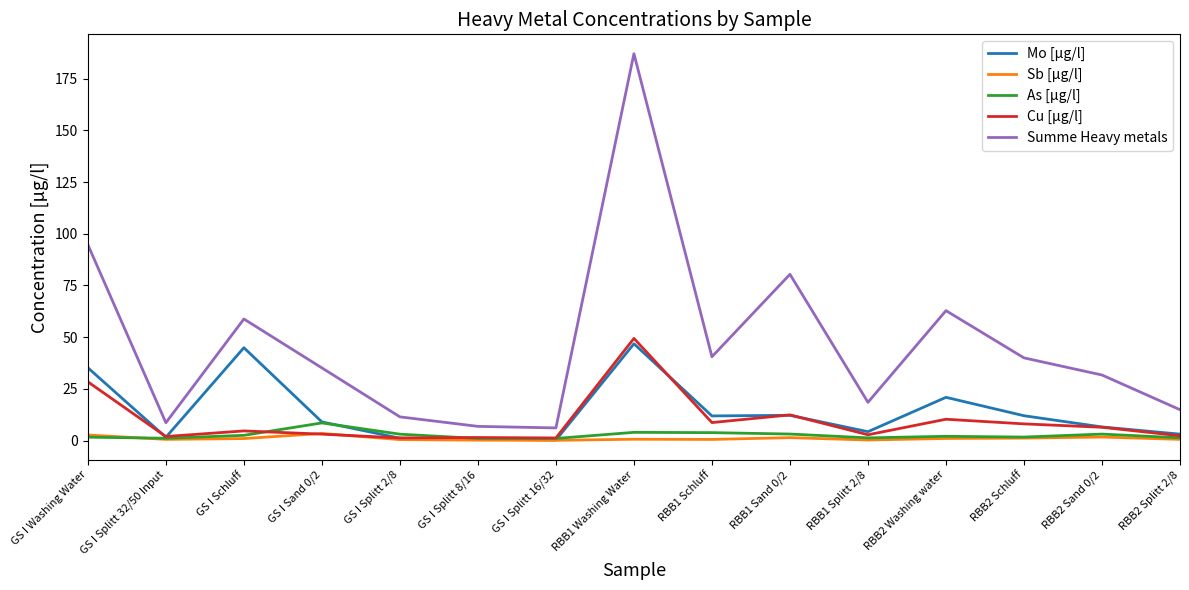

The value of Summe Heavy metals at GS I Schluff is 58.8. True or false?

True